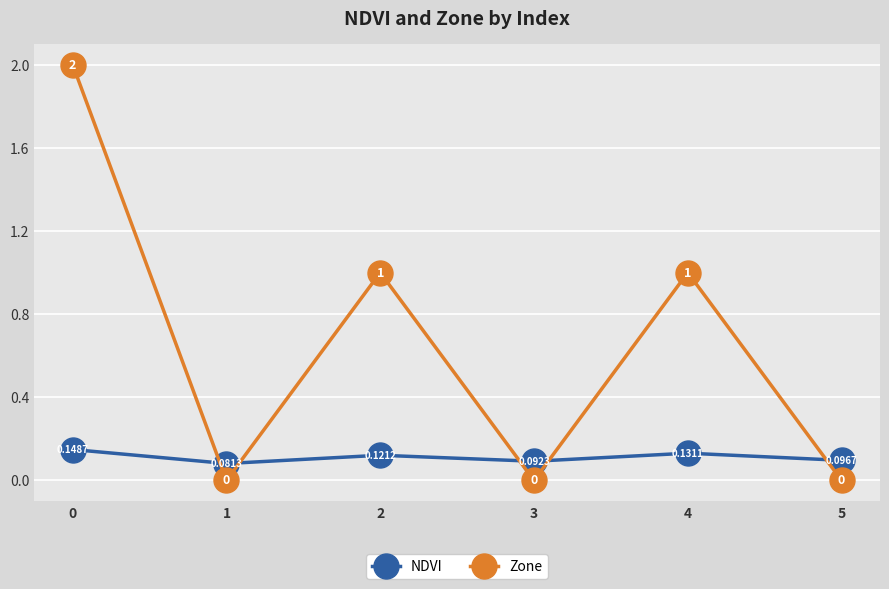

What is the sum of all Zone values?

4.0